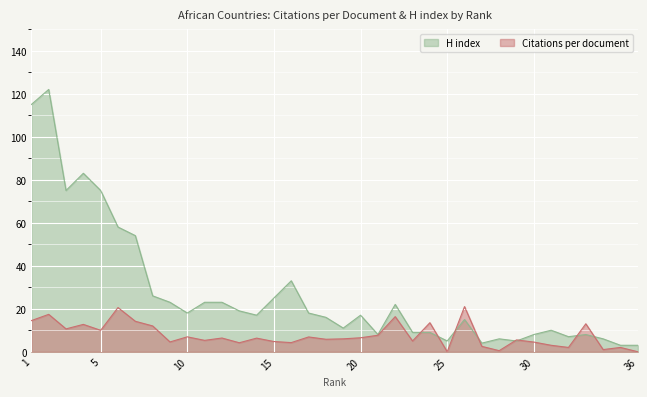

What is the difference between the maximum and minimum values in the H index series?

119.0